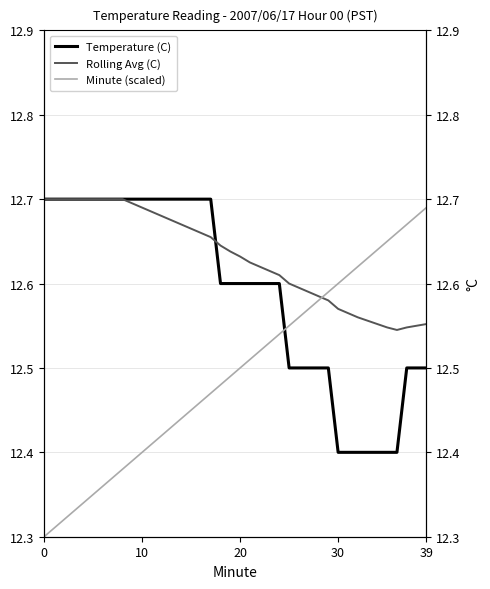

At which category is the sum across all series the highest?

17